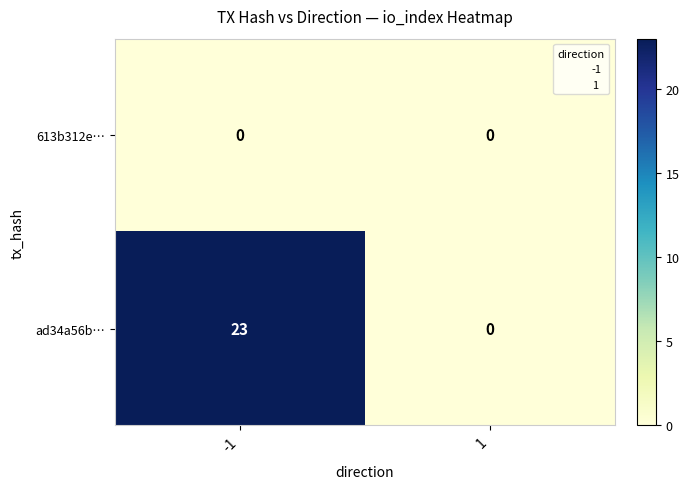

List the series in order of their peak value, lowest first.

613b312e…, ad34a56b…